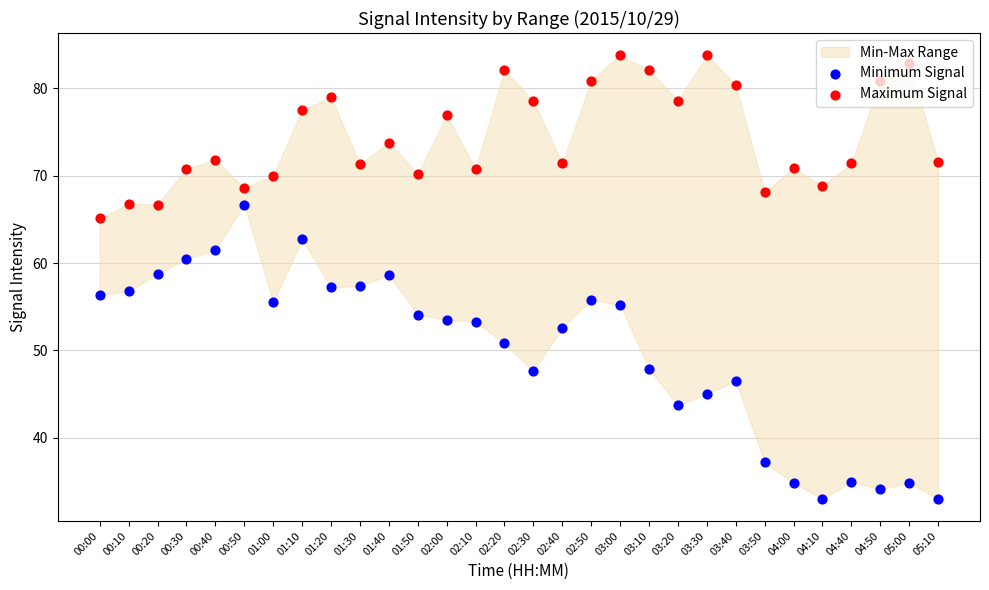

At which category is the sum across all series the highest?

01:10